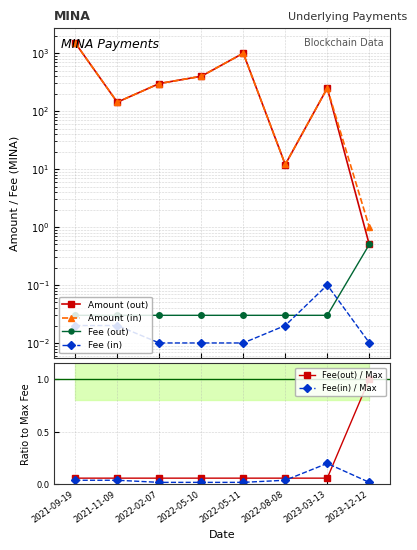

True or false: Amount (in) has more than 0 interior local peaks.

True